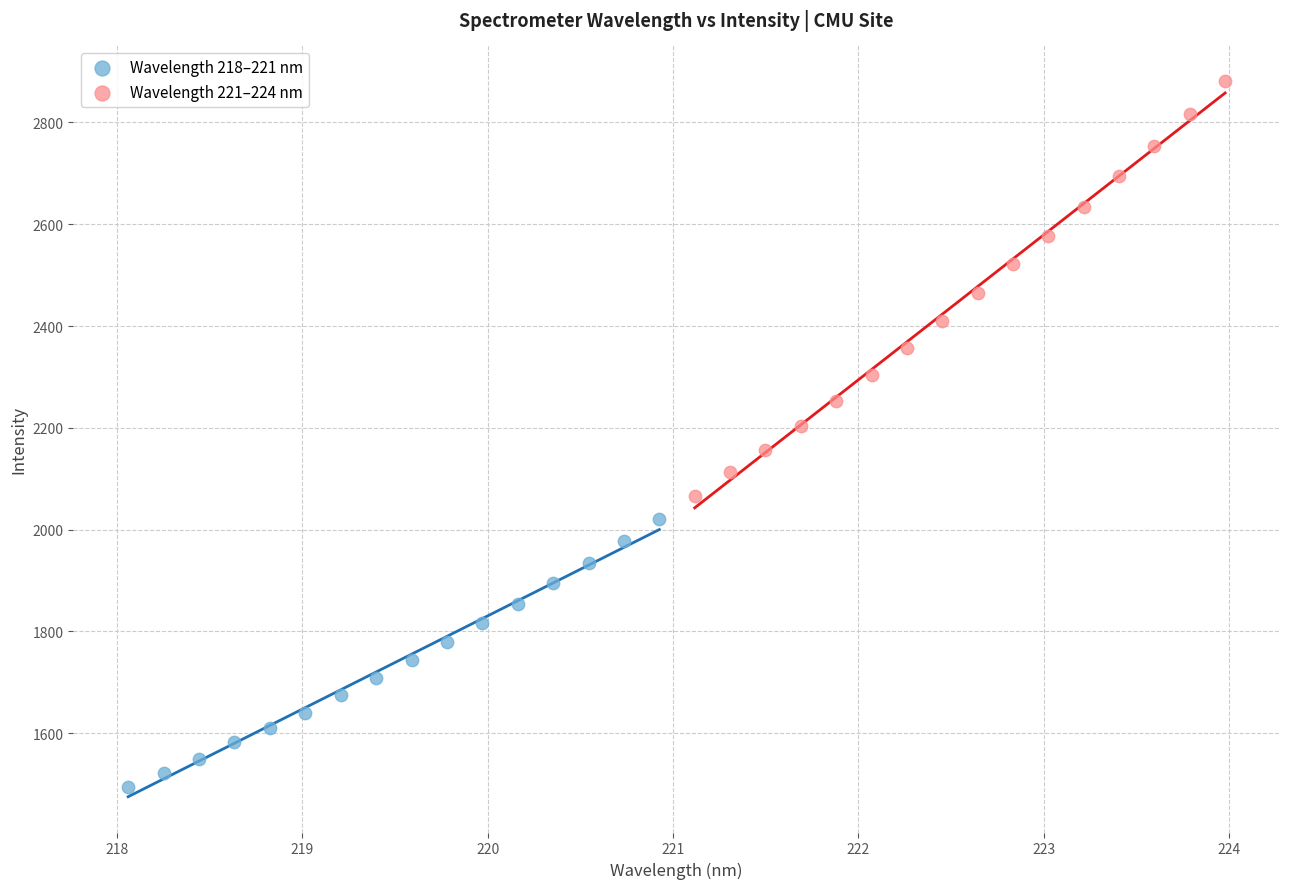

What are all the series names shown in the legend?

Wavelength 218–221 nm, Wavelength 221–224 nm